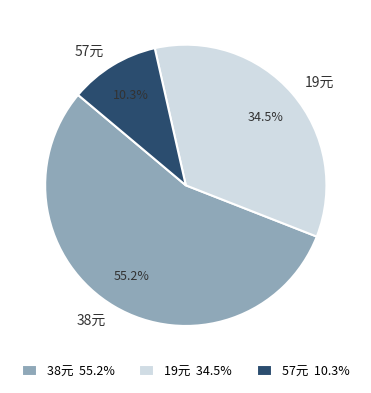

Does 19元 account for over 50% of the chart?

No